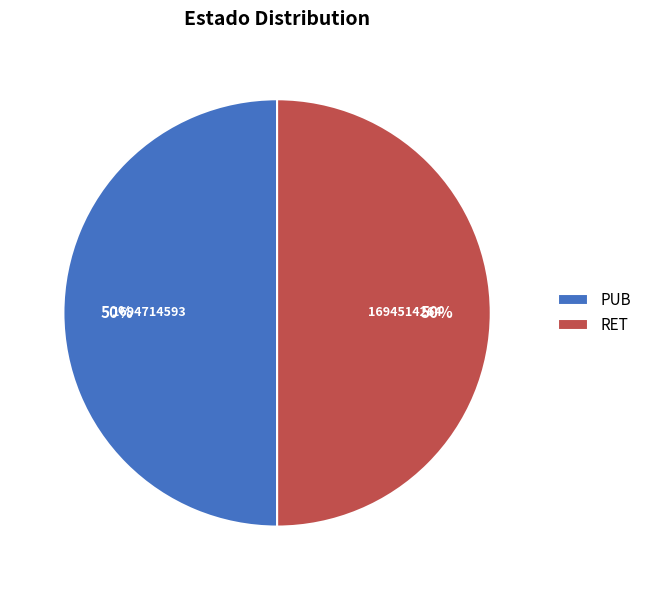

What is the ratio of the value at PUB to the value at RET?

1.0